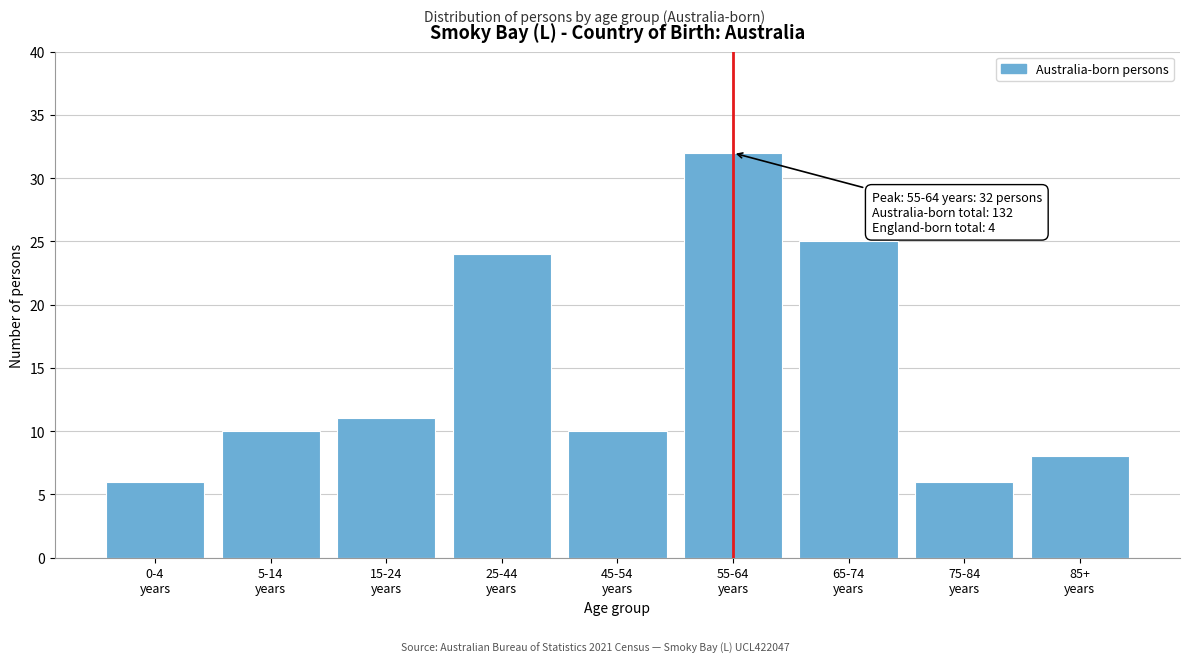

Reading left to right, what are all the values shown in this chart?

6	10	11	24	10	32	25	6	8